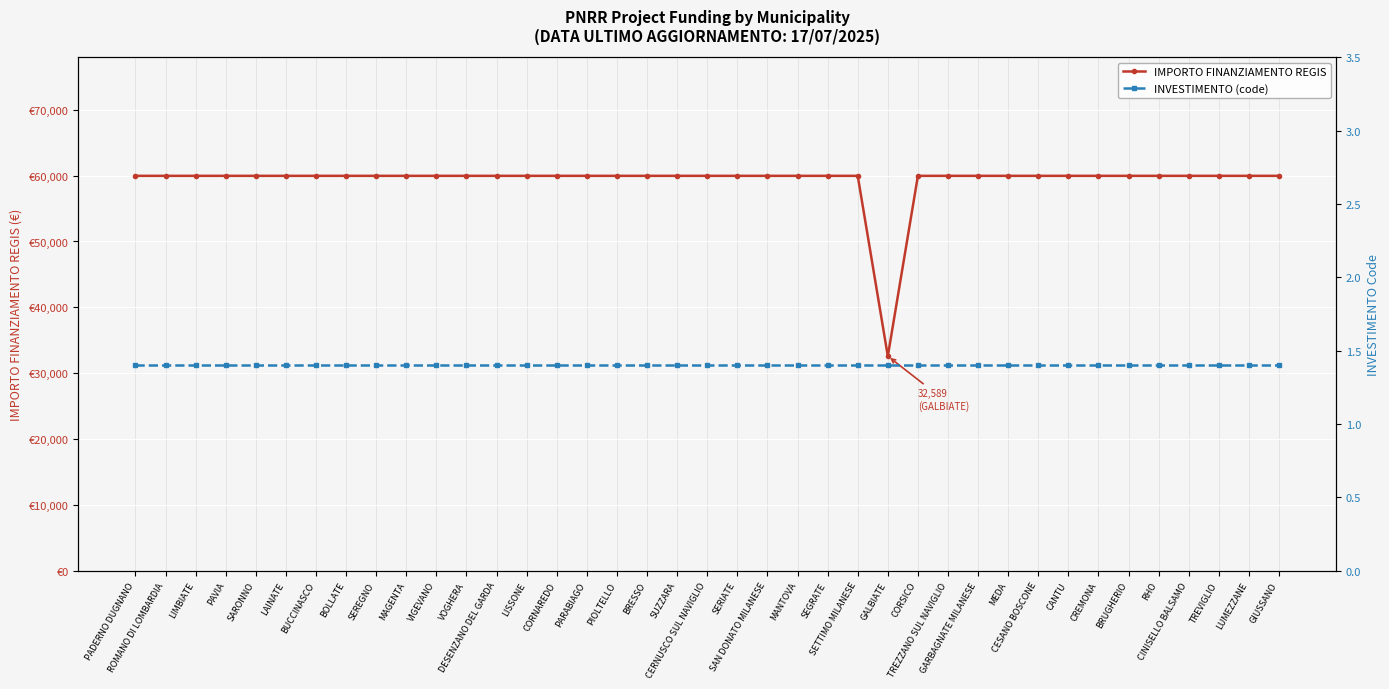

True or false: IMPORTO FINANZIAMENTO REGIS and INVESTIMENTO (code) cross at least once.

False